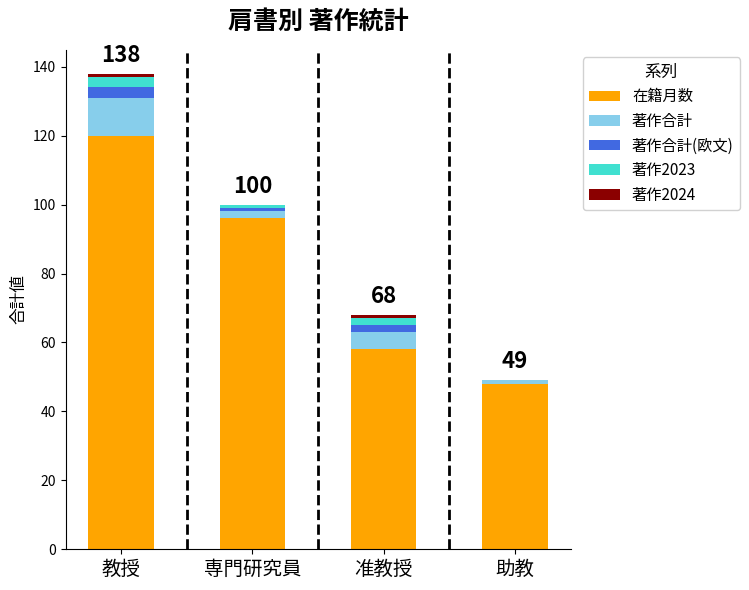

Count the number of data series in this chart.

5